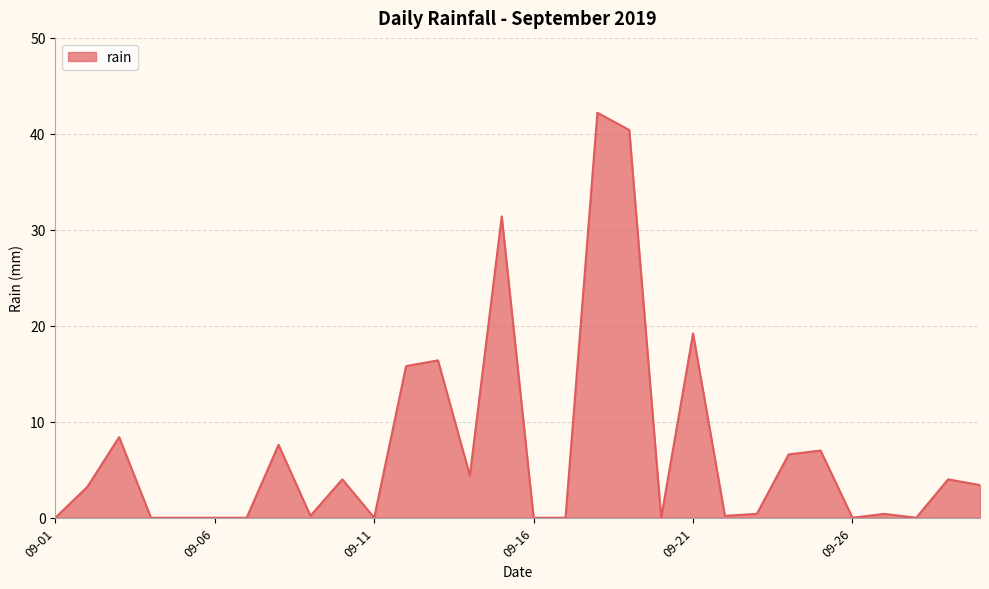

What is the difference between the maximum and minimum values?

42.2